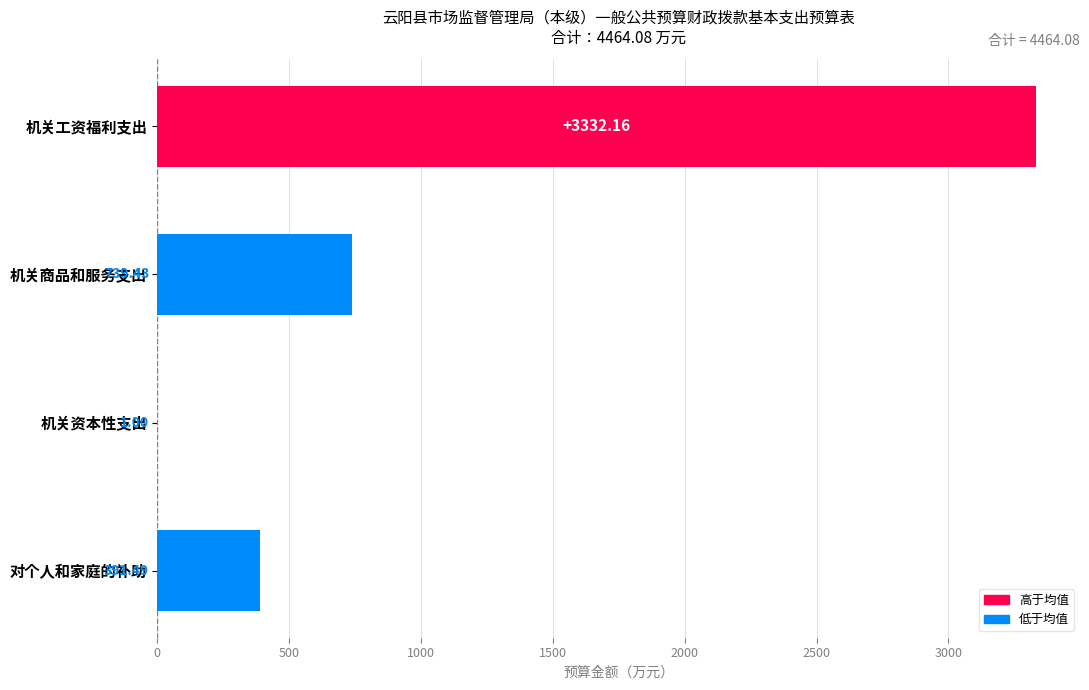

What is the change in value from 机关工资福利支出 to 对个人和家庭的补助?

-2940.7